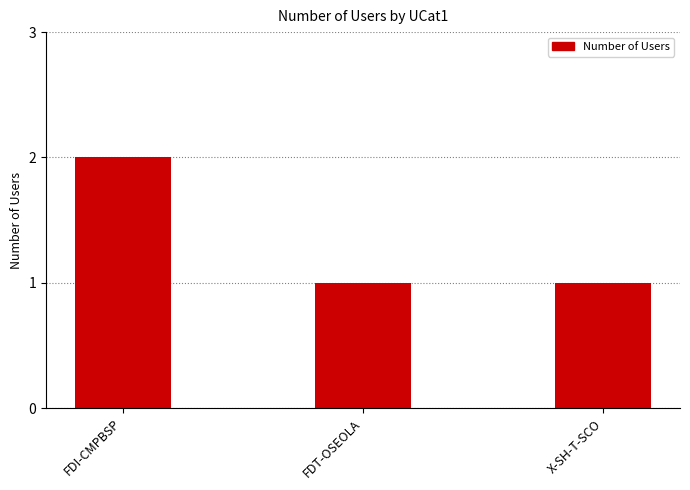

What is the ratio of the value at FDT-OSEOLA to the value at FDI-CMPBSP?

0.5